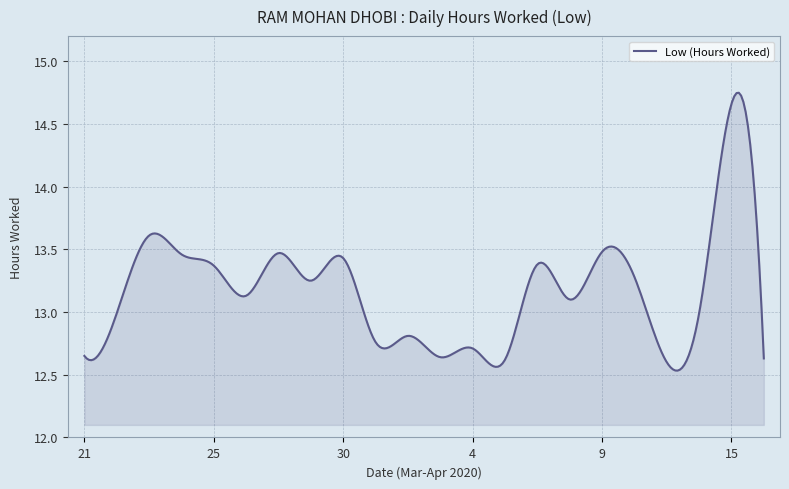

What is the difference between the maximum and minimum values?

2.2